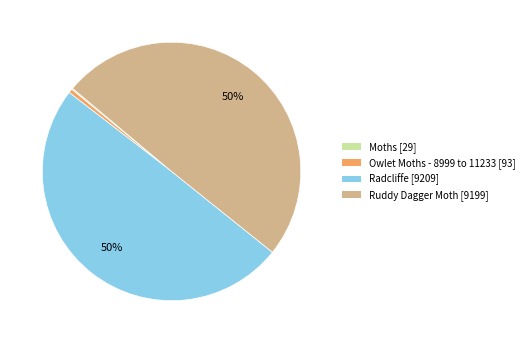

To the nearest percent, what percentage of the pie is Radcliffe [9209]?

50%